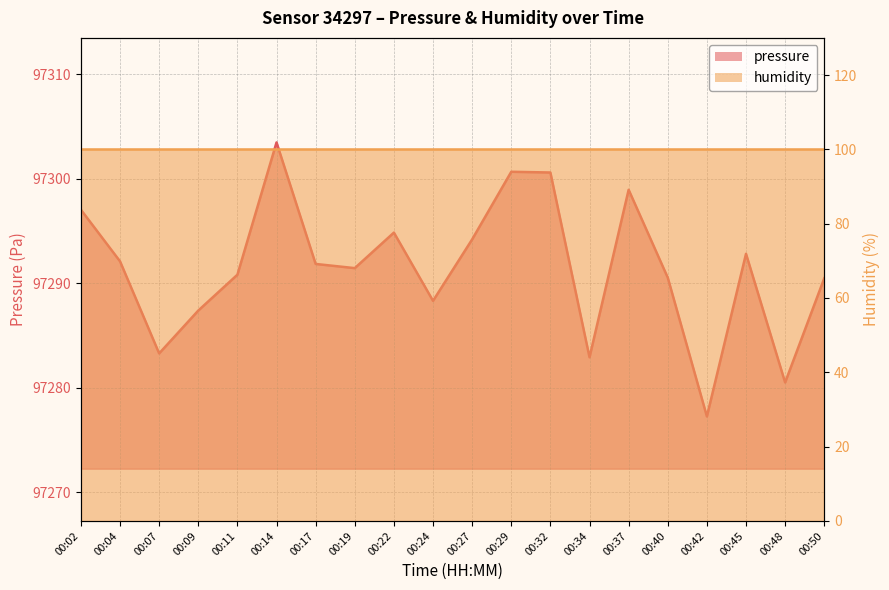

How many categories are shown in the chart?

20